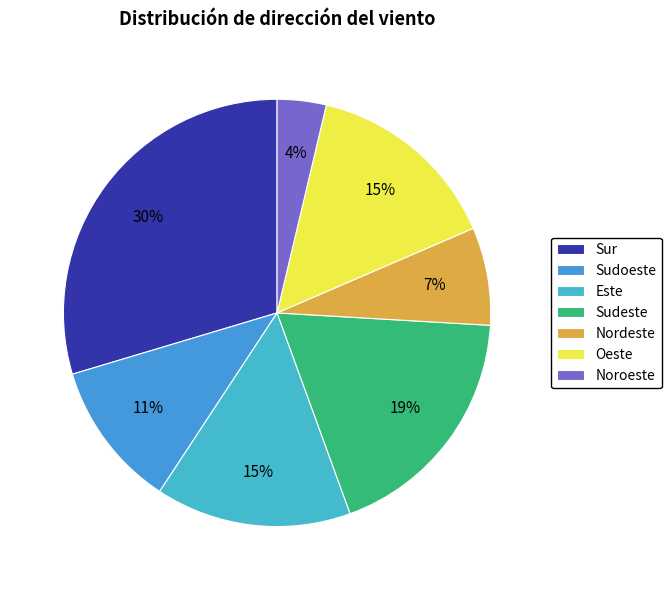

To the nearest percent, what is the difference between the largest and smallest slice percentages?

26%